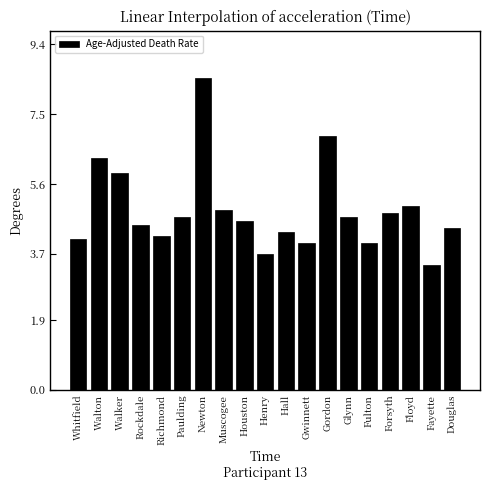

What is the change in value from Walton to Walker?

-0.4